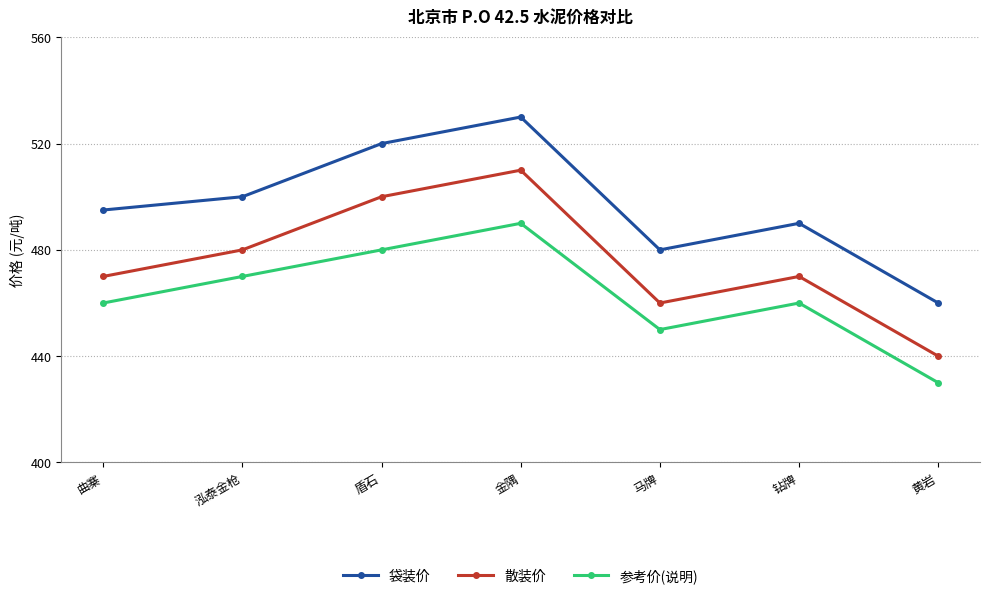

What is the total value across all series at 钻牌?

1420